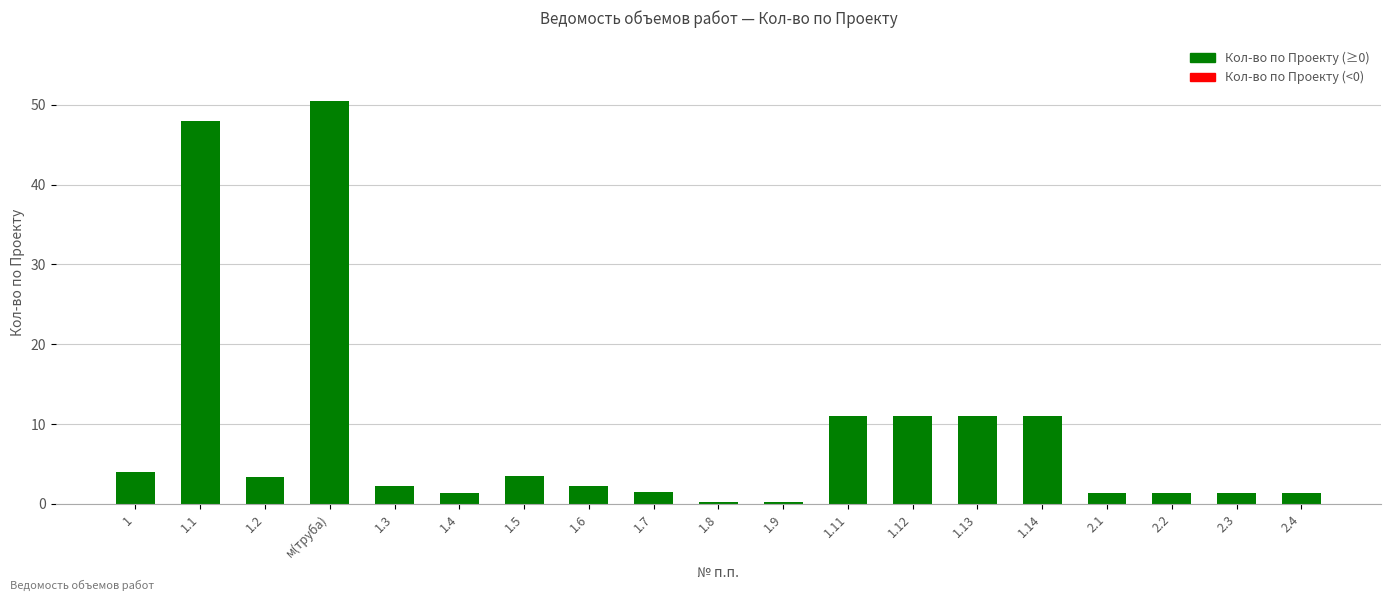

What is the change in value from 1.5 to 1.14?

+7.5